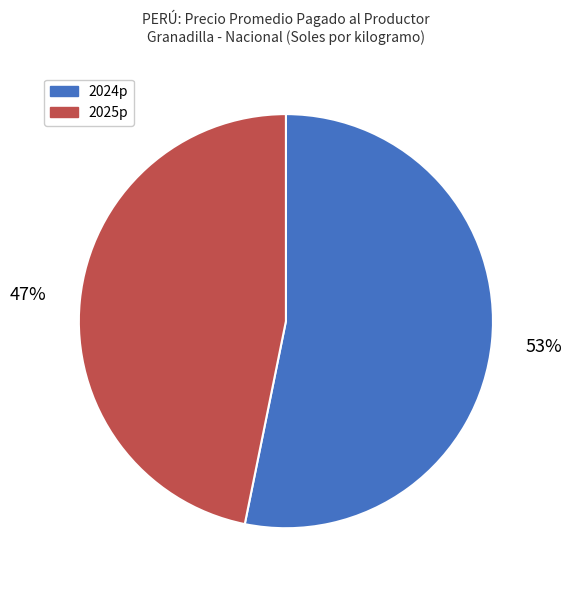

To the nearest percent, what percentage of the pie is 2025p?

47%